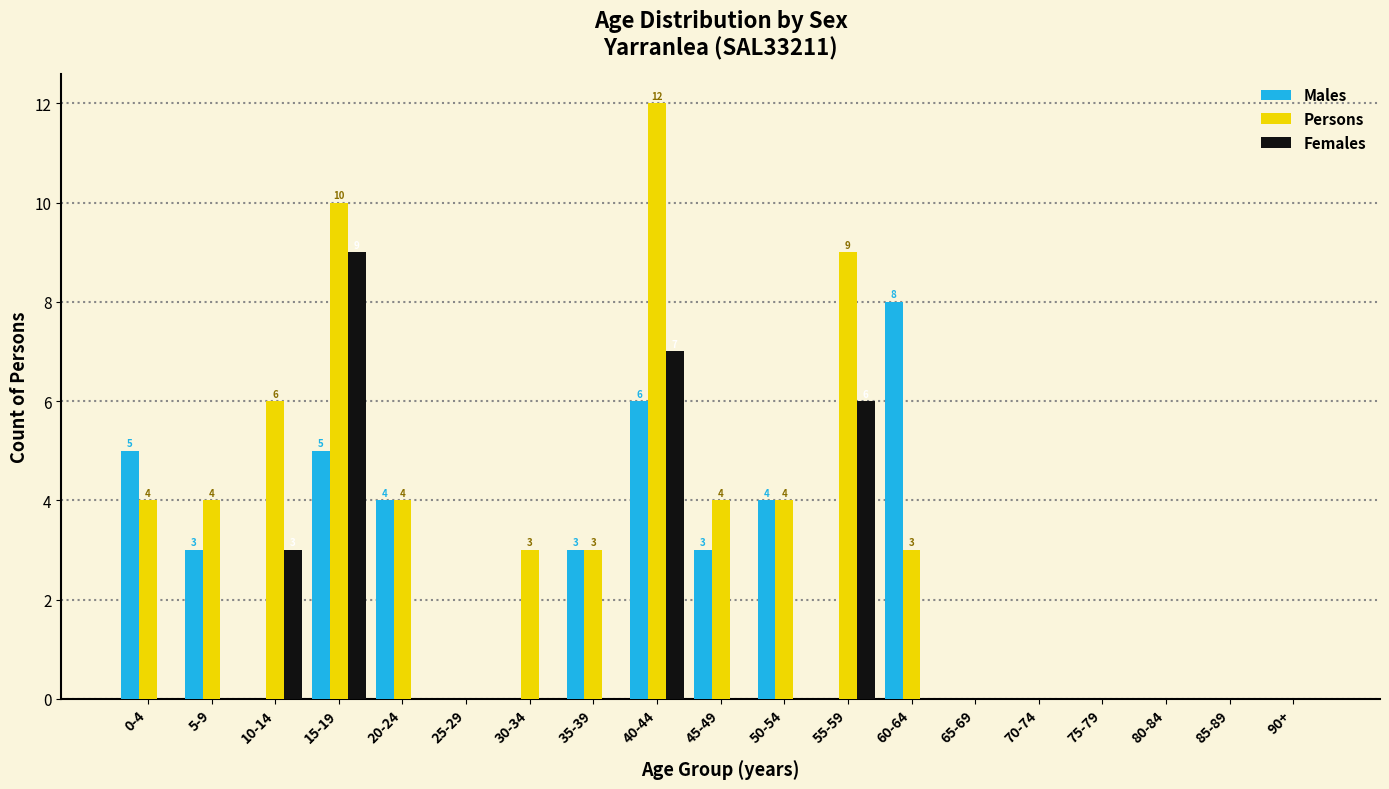

Is the value of Males at 75-79 greater than the value of Persons at 10-14?

No